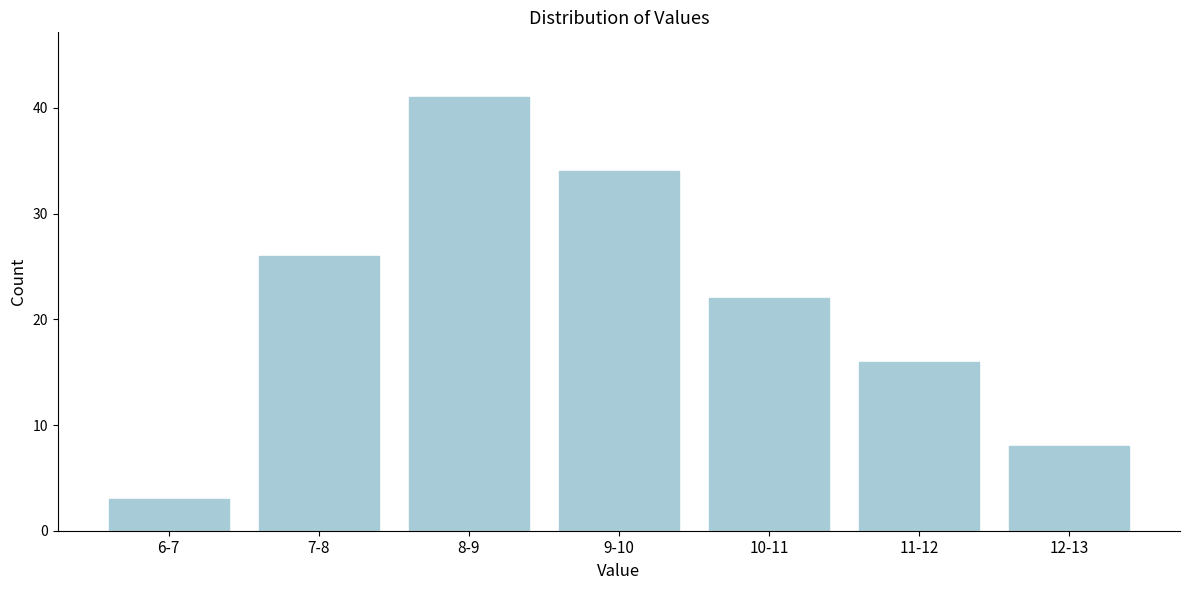

Reading right to left, extract all data points from this chart.

12-13=8	11-12=16	10-11=22	9-10=34	8-9=41	7-8=26	6-7=3